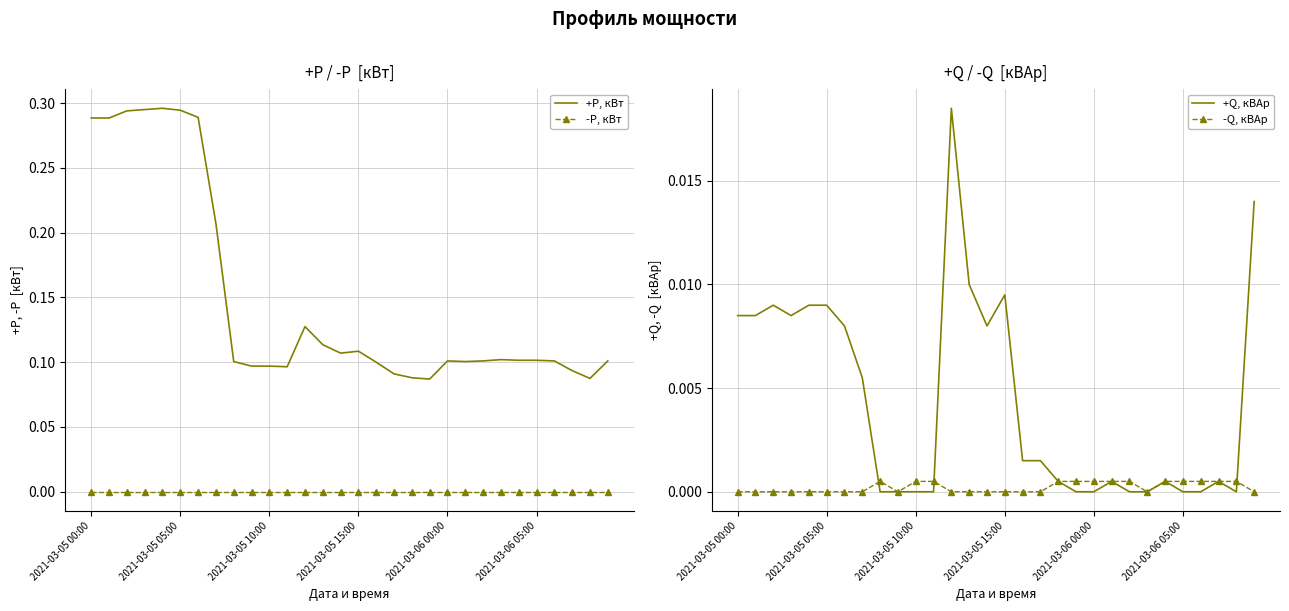

True or false: -P, кВт and +P, кВт cross at least once.

False